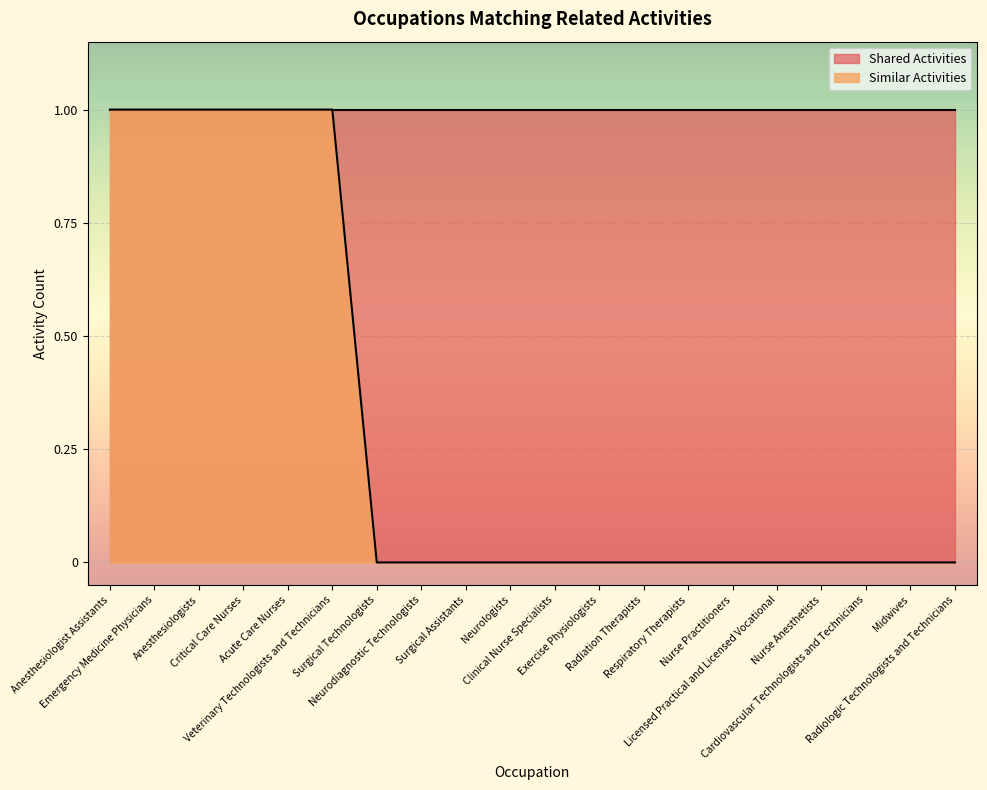

True or false: there are more than 1 points higher than both neighbors.

False